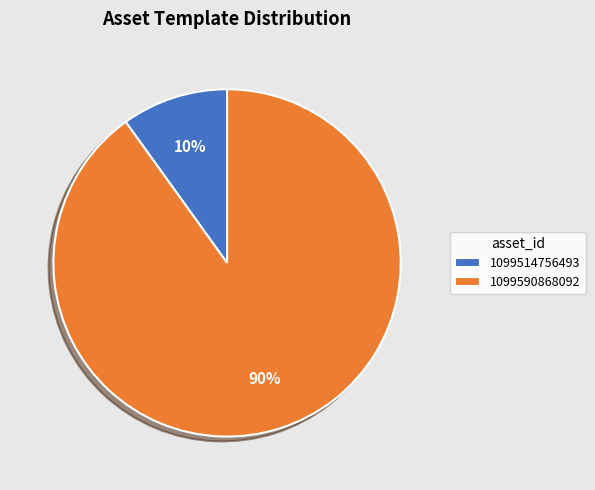

Does 1099514756493 represent more than half of the total?

No